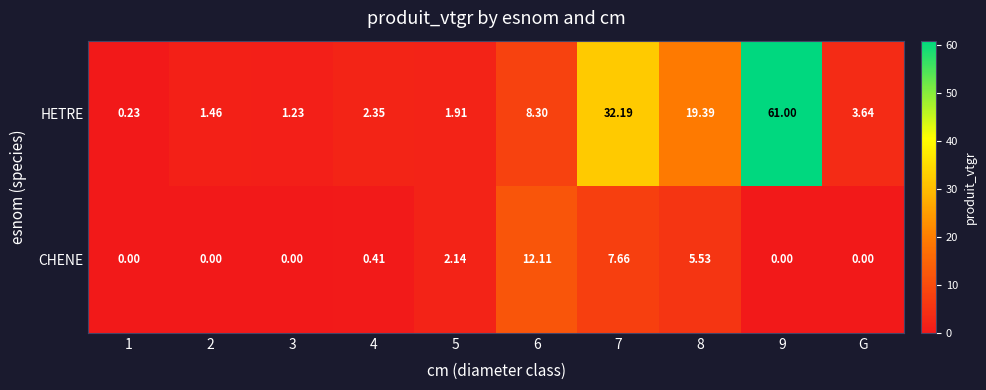

List the series in order of their overall mean, lowest first.

CHENE, HETRE